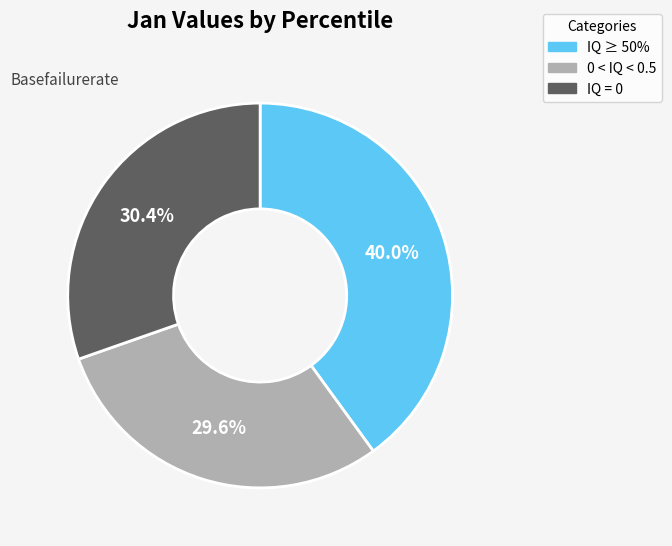

Do IQ = 0 and 0 < IQ < 0.5 together represent more than half of the pie?

Yes